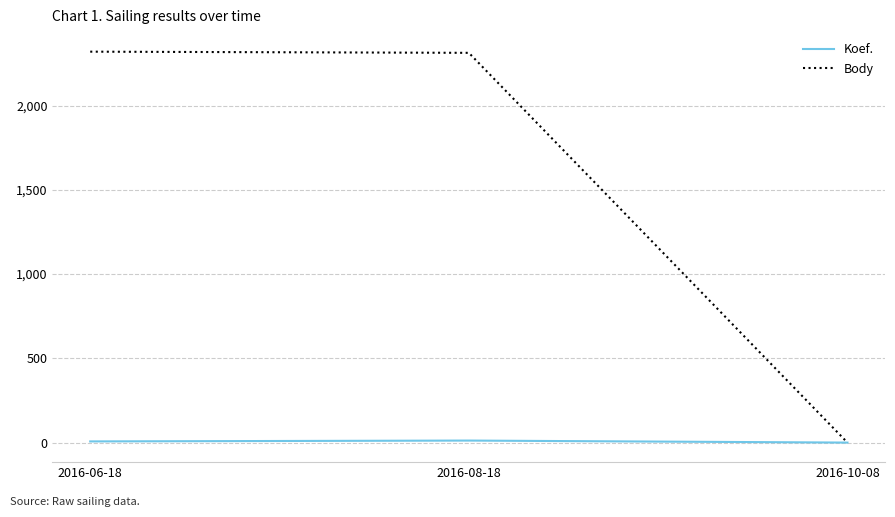

Read the Koef. value at 2016-06-18, to the nearest 5.

5